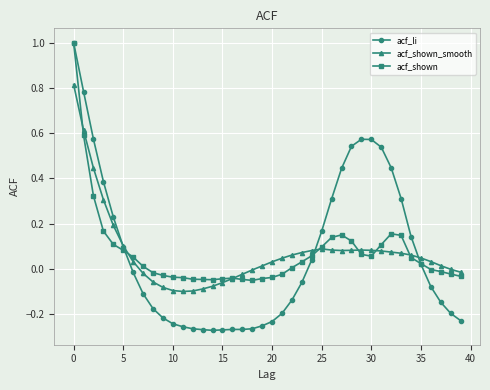

What is the maximum value for acf_shown?

1.0